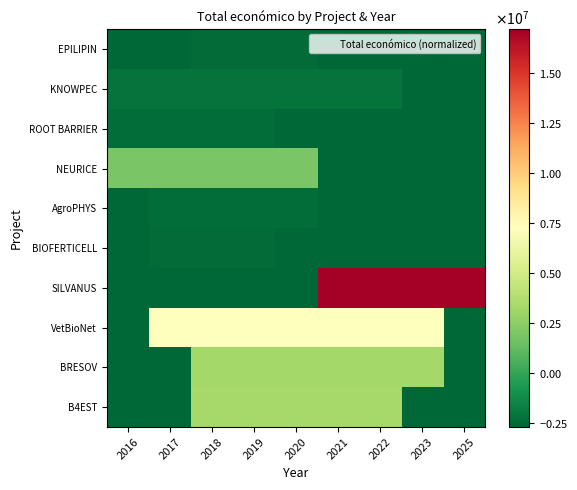

What is the spread (max minus min) of values at 2017?

9999140.0